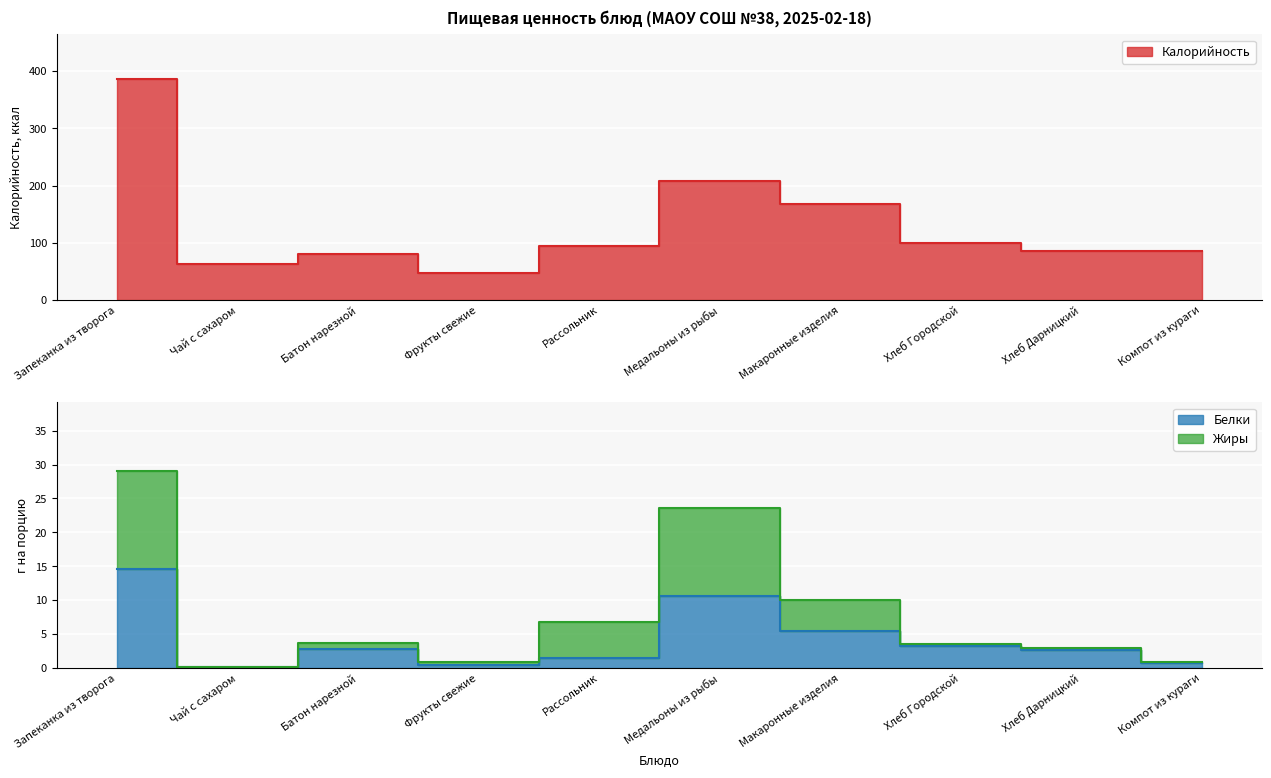

What value does the Калорийность series have at Запеканка из творога?

387.0